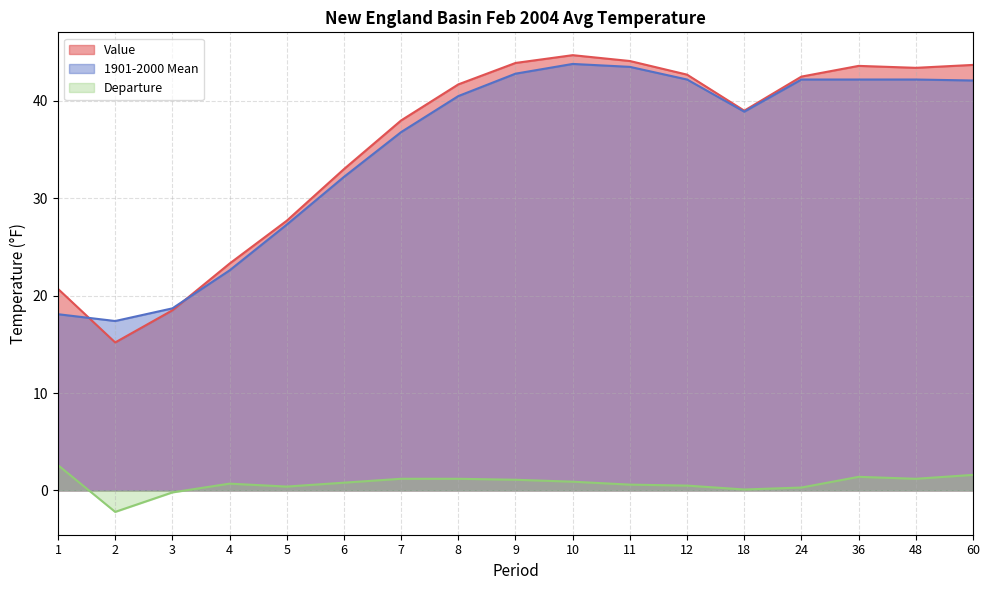

List the labels in order of Departure value, largest first.

1, 60, 36, 7, 8, 48, 9, 10, 6, 4, 11, 12, 5, 24, 18, 3, 2